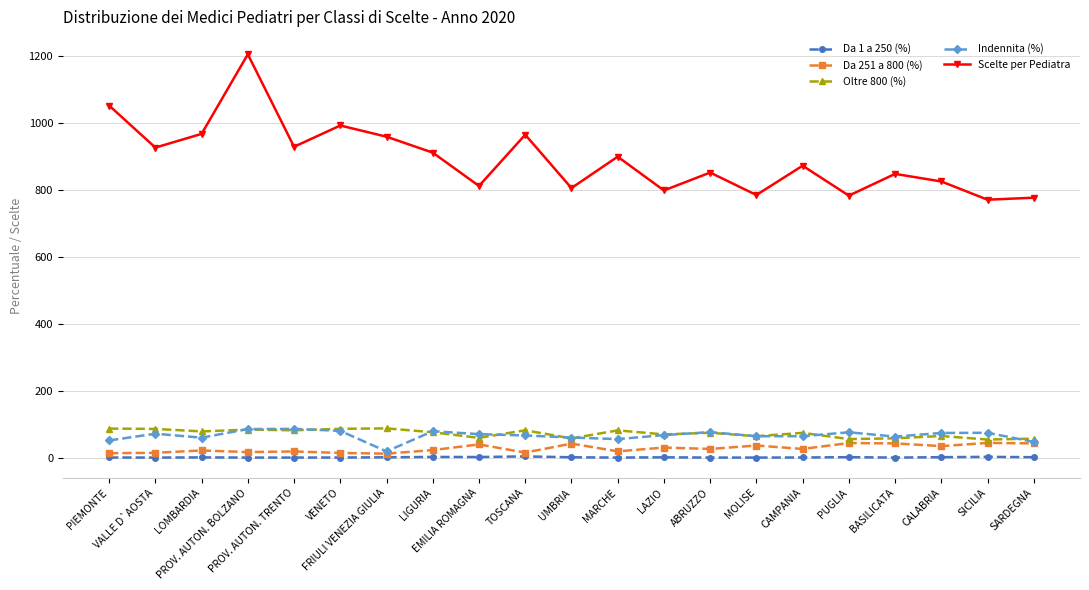

How many categories are shown in the chart?

21